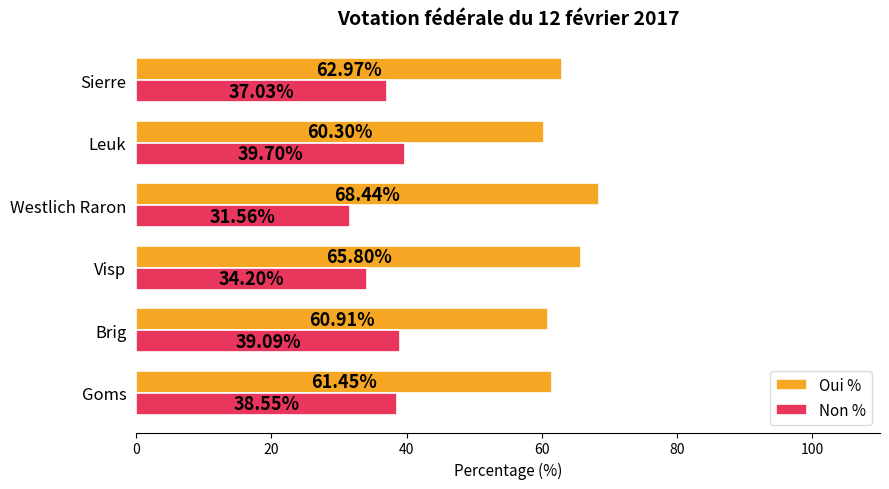

Where is Oui % nearest to the value 64?

Sierre